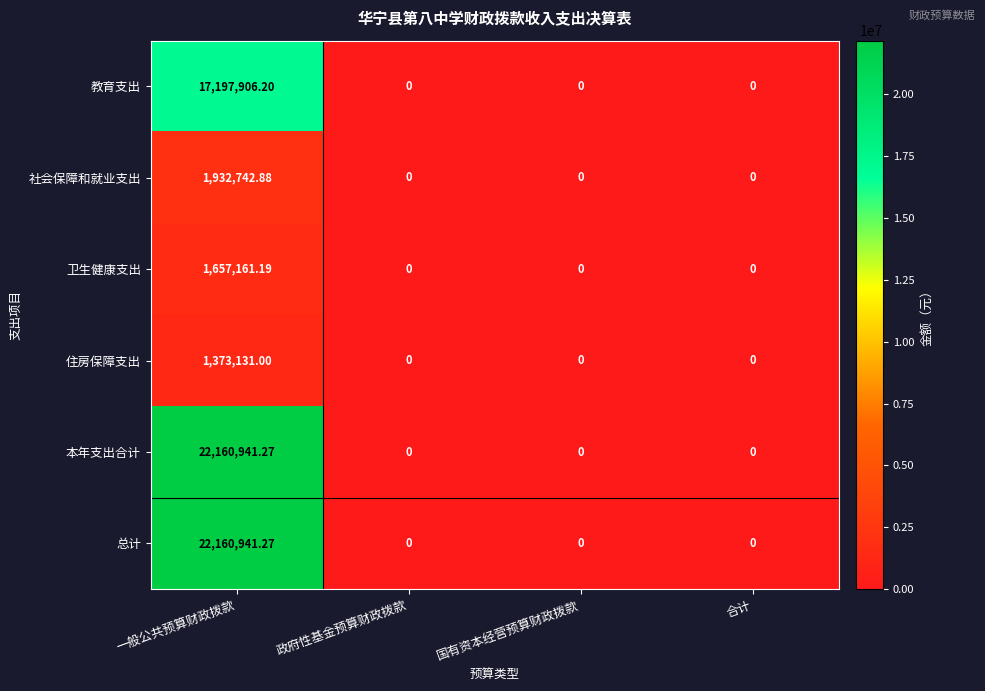

Is the value of 教育支出 at 政府性基金预算财政拨款 greater than the value of 本年支出合计 at 一般公共预算财政拨款?

No